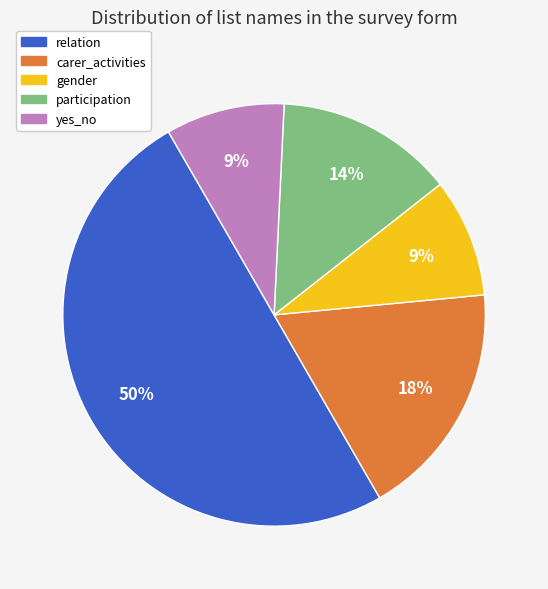

Count the number of slices in the pie.

5